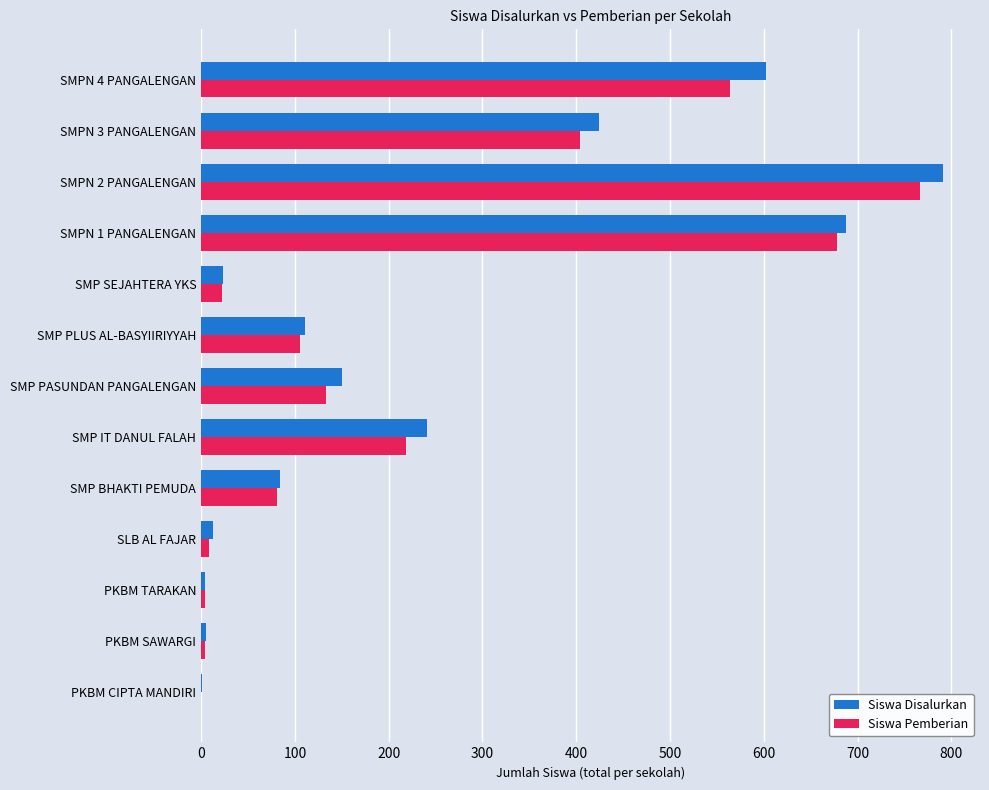

Between PKBM TARAKAN and SMPN 3 PANGALENGAN, which series saw the biggest shift?

Siswa Disalurkan